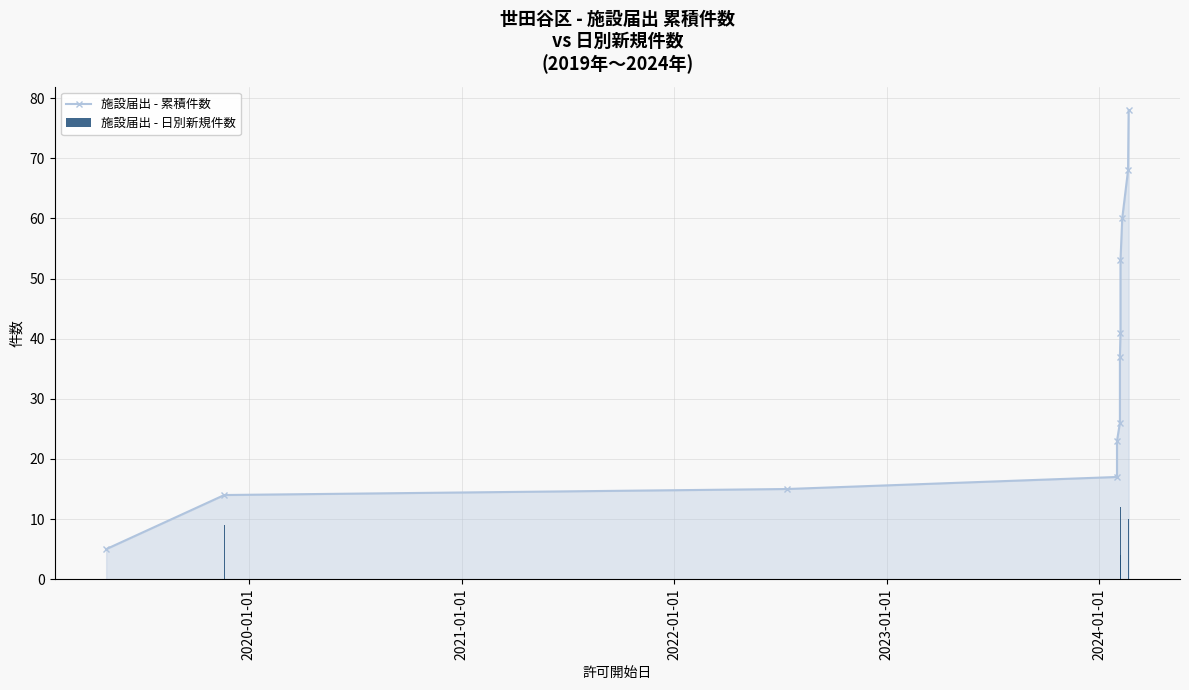

Reading left to right, list all the values displayed in this chart.

施設届出 - 累積件数: 5	14	15	17	23	26	37	41	53	60	68	78
施設届出 - 日別新規件数: 5	9	1	2	6	3	11	4	12	7	8	10